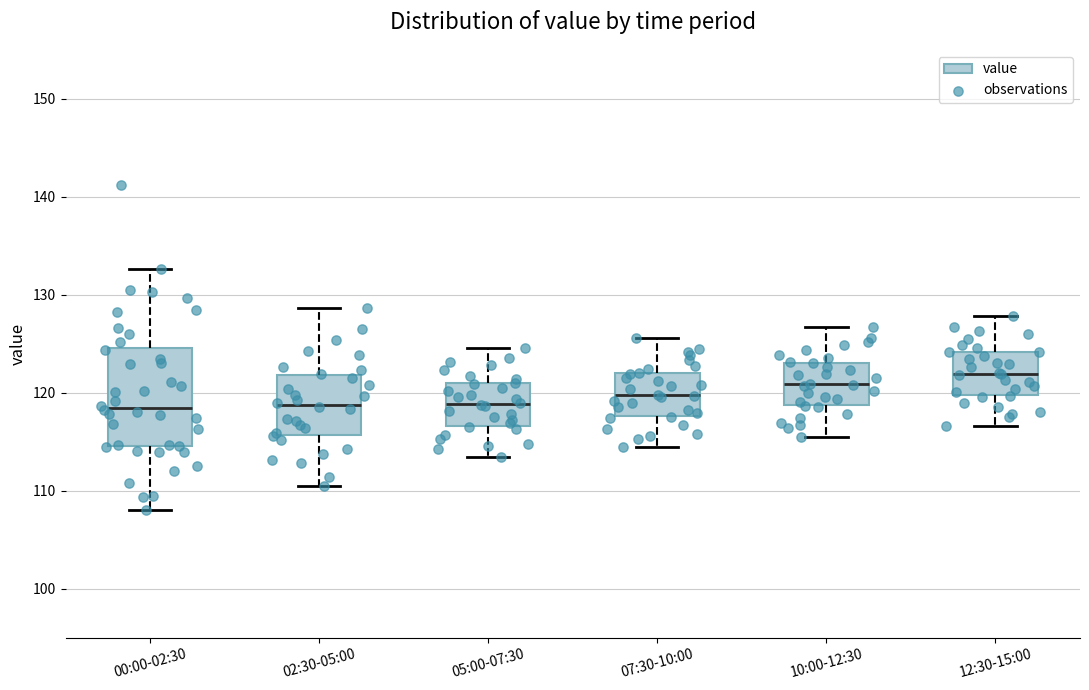

Reading left to right, transcribe this box plot: for each box, give where its median line is, the range the box spans, and where its two whiskers end, as read against the y-axis. The values are not printed on the chart, so give them approximately, as read against the axis.

00:00-02:30: median 118, box 115 to 125, whiskers 108 to 133
02:30-05:00: median 119, box 116 to 122, whiskers 111 to 129
05:00-07:30: median 119, box 117 to 121, whiskers 113 to 125
07:30-10:00: median 120, box 118 to 122, whiskers 114 to 126
10:00-12:30: median 121, box 119 to 123, whiskers 116 to 127
12:30-15:00: median 122, box 120 to 124, whiskers 117 to 128